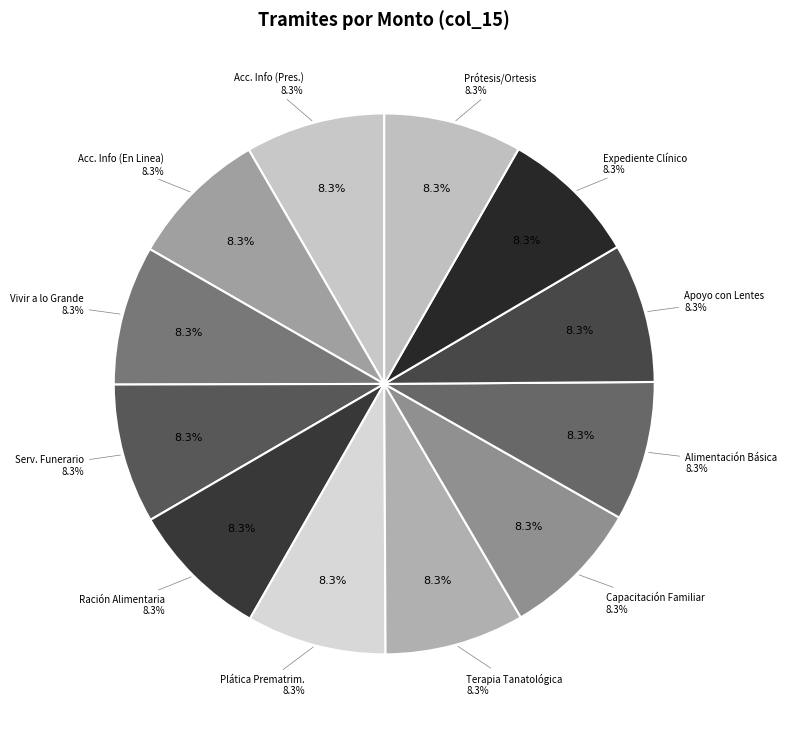

Count the number of slices in the pie.

12